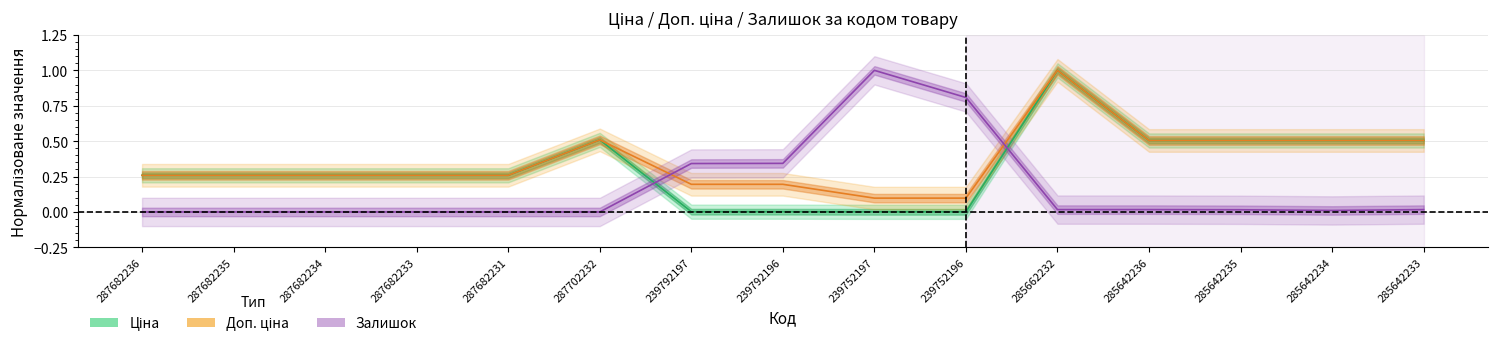

What is the difference between the Доп. ціна values at 285662232 and 285642234?

0.5